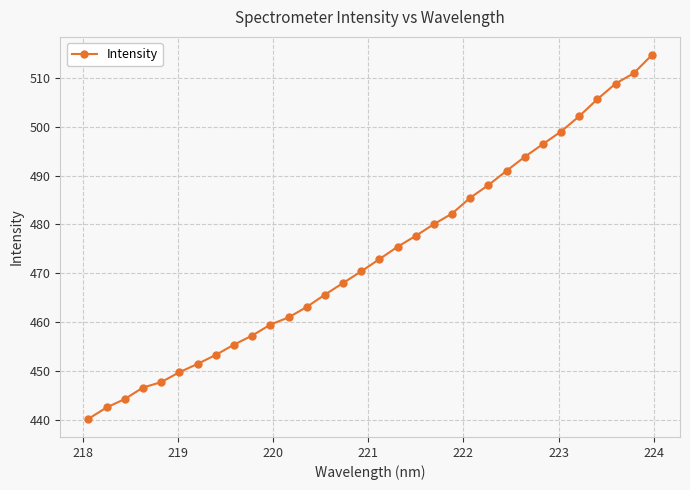

True or false: the data has more than 2 interior local peaks.

False